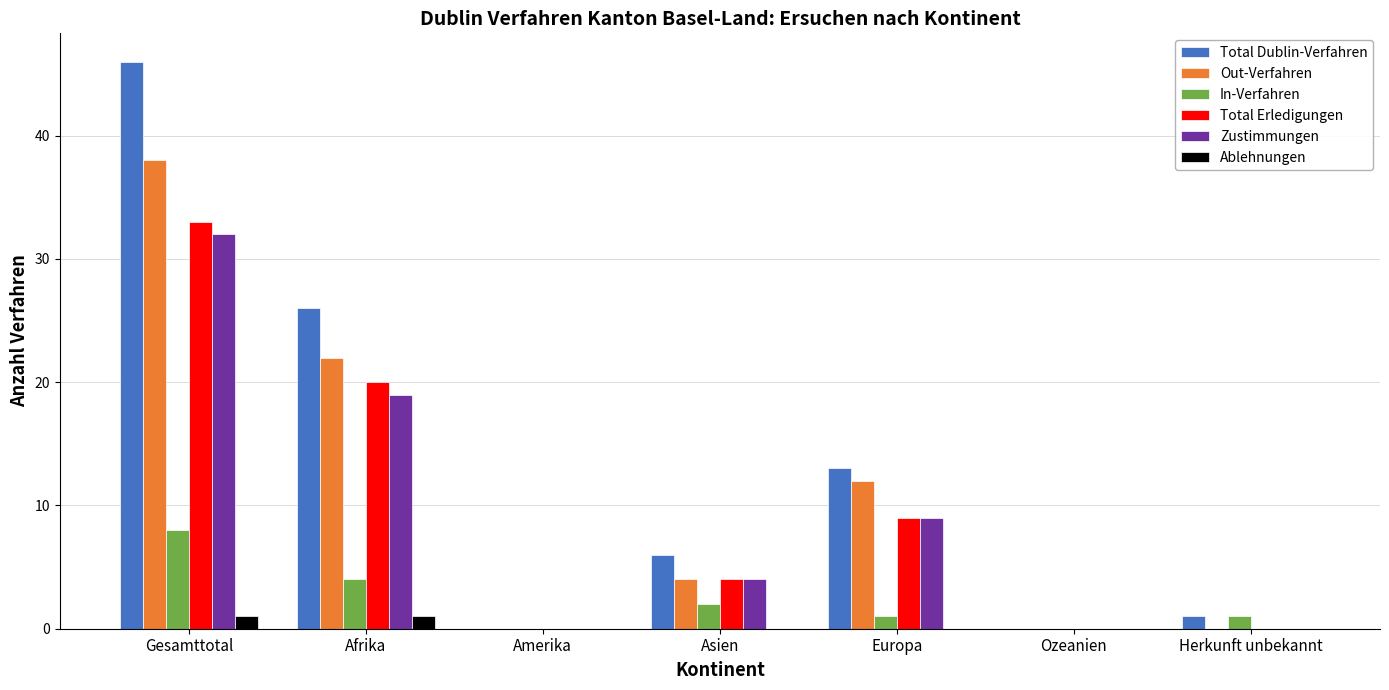

How many data points does each series have?

7